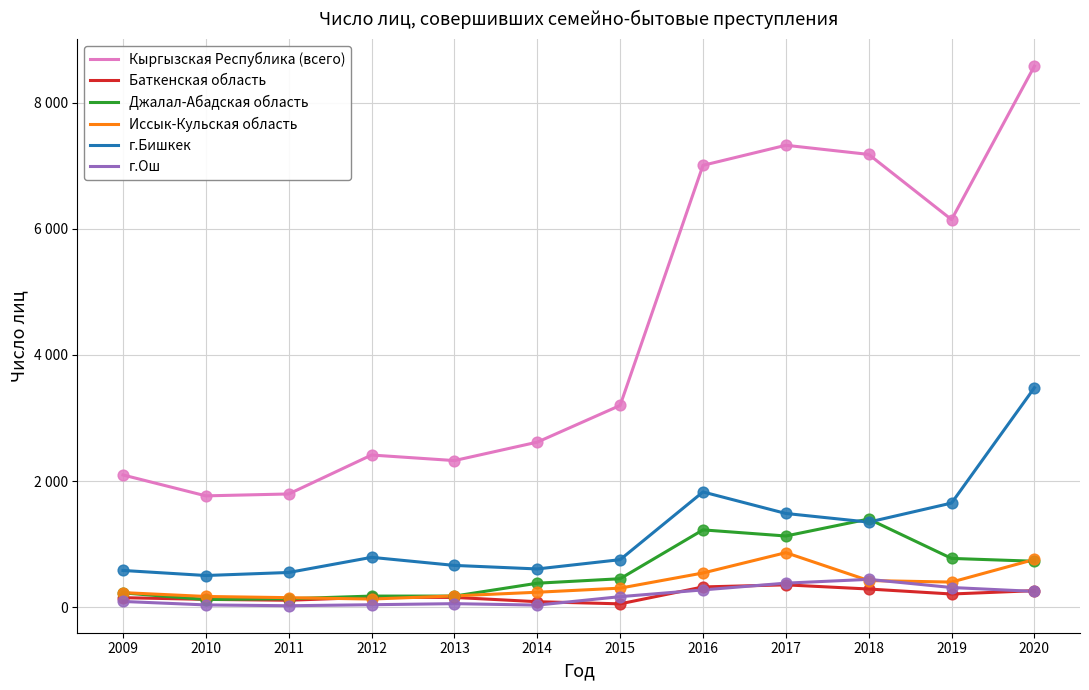

What are all the series names shown in the legend?

Кыргызская Республика (всего), Баткенская область, Джалал-Абадская область, Иссык-Кульская область, г.Бишкек, г.Ош